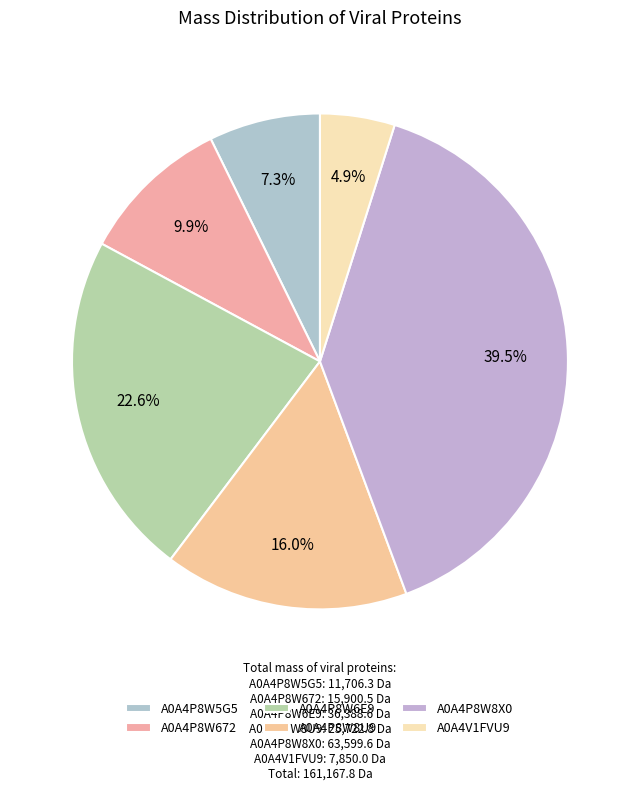

Do A0A4P8W6E9 and A0A4P8W5G5 together represent more than half of the pie?

No